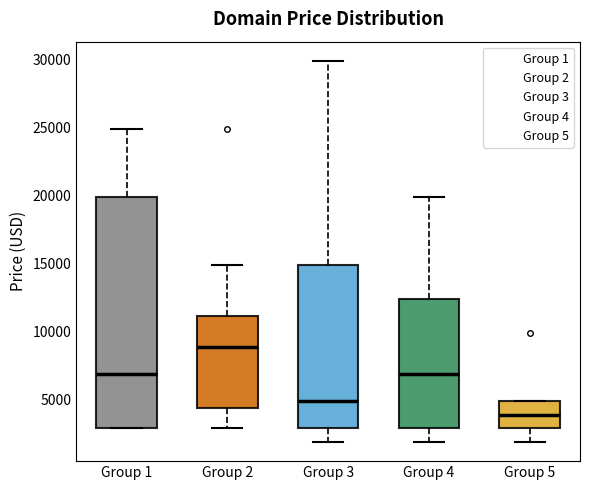

Where is the lower edge of the box for Group 3 on the y-axis? The values are not printed on the chart, so give them approximately, as read against the axis.

3000